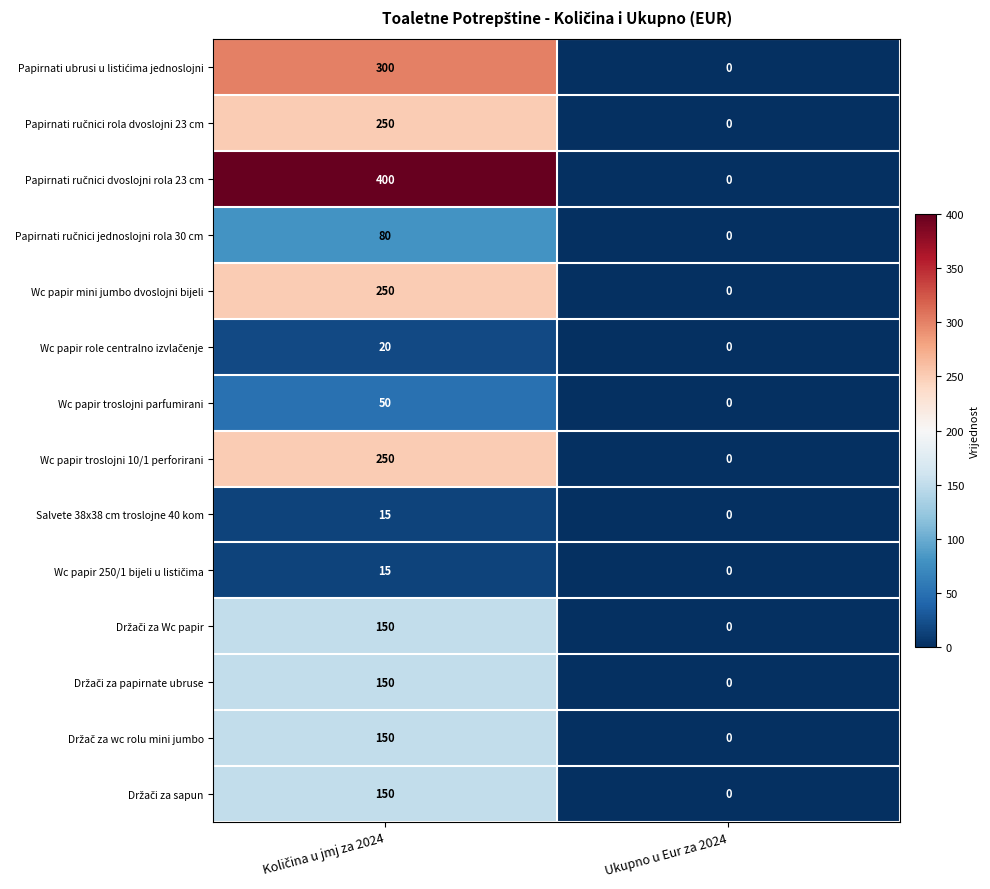

What is the difference between the maximum and minimum values in the Wc papir troslojni 10/1 perforirani series?

250